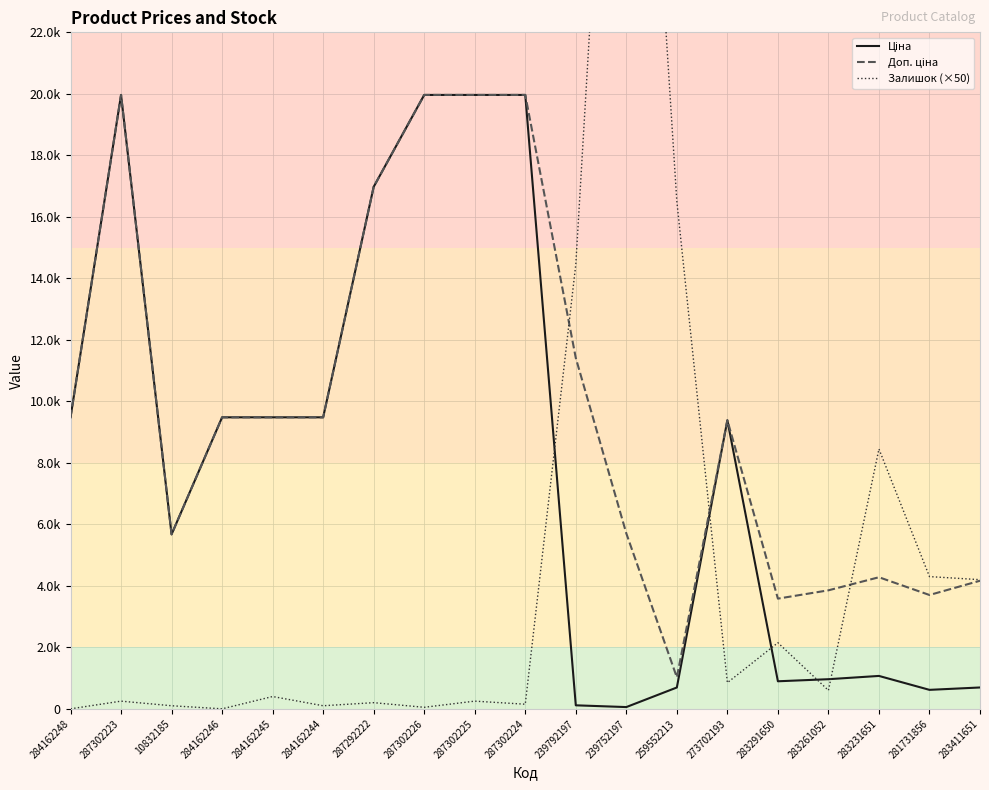

What is the value of the Ціна point at the 5th from the left?

9480.1